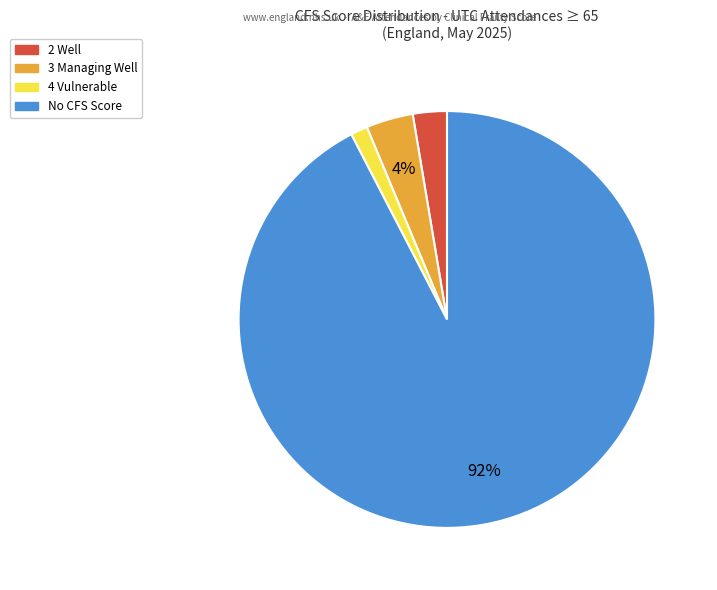

Is there a majority slice in this chart?

Yes